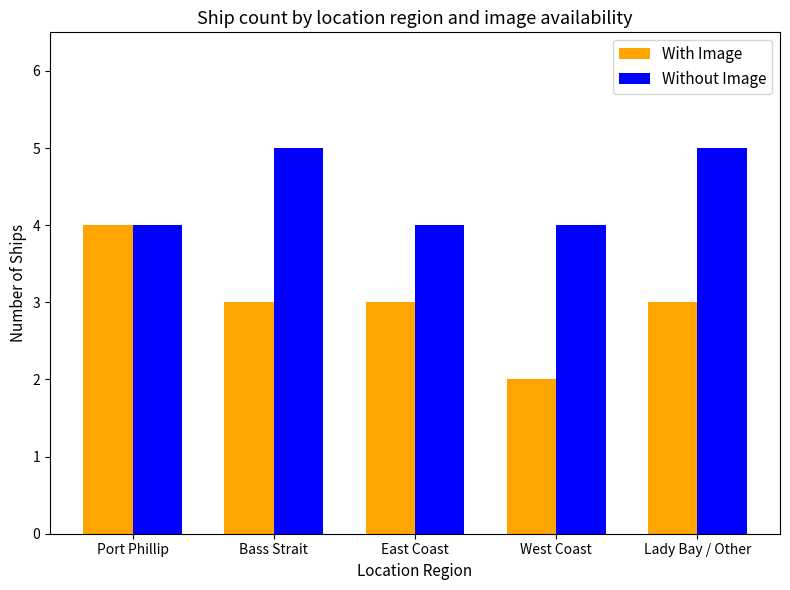

True or false: Without Image has a value of 4 at Port Phillip.

True